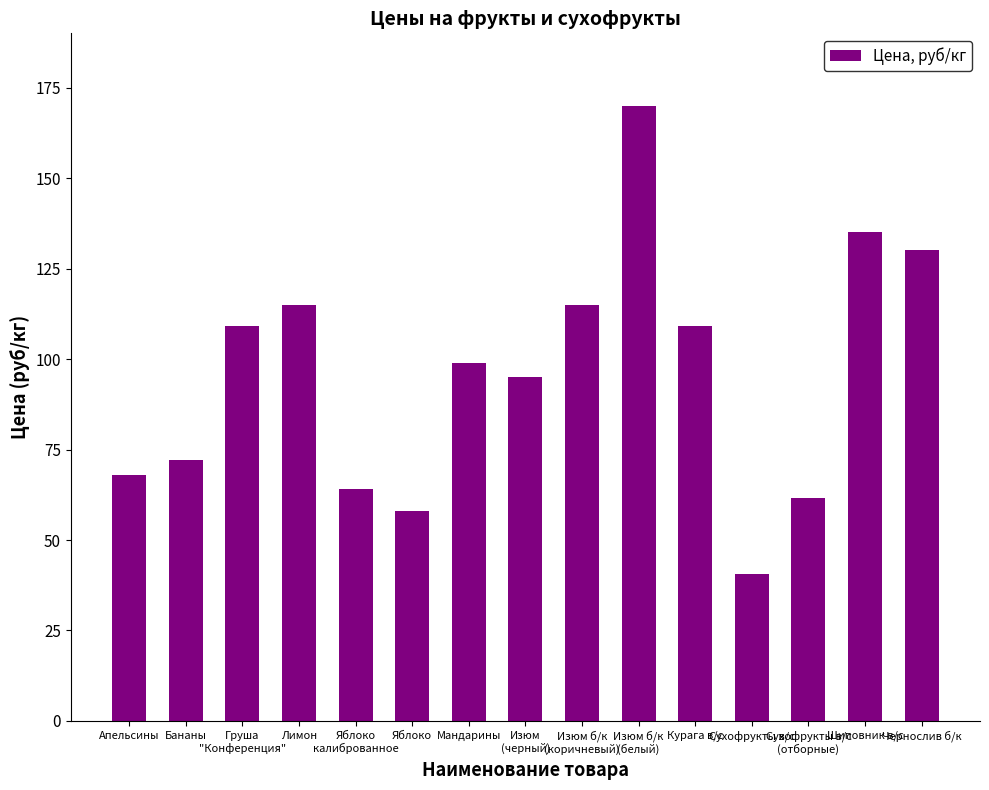

What is the difference between the values at Шиповник в/с and Сухофрукты в/с
(отборные)?

73.5